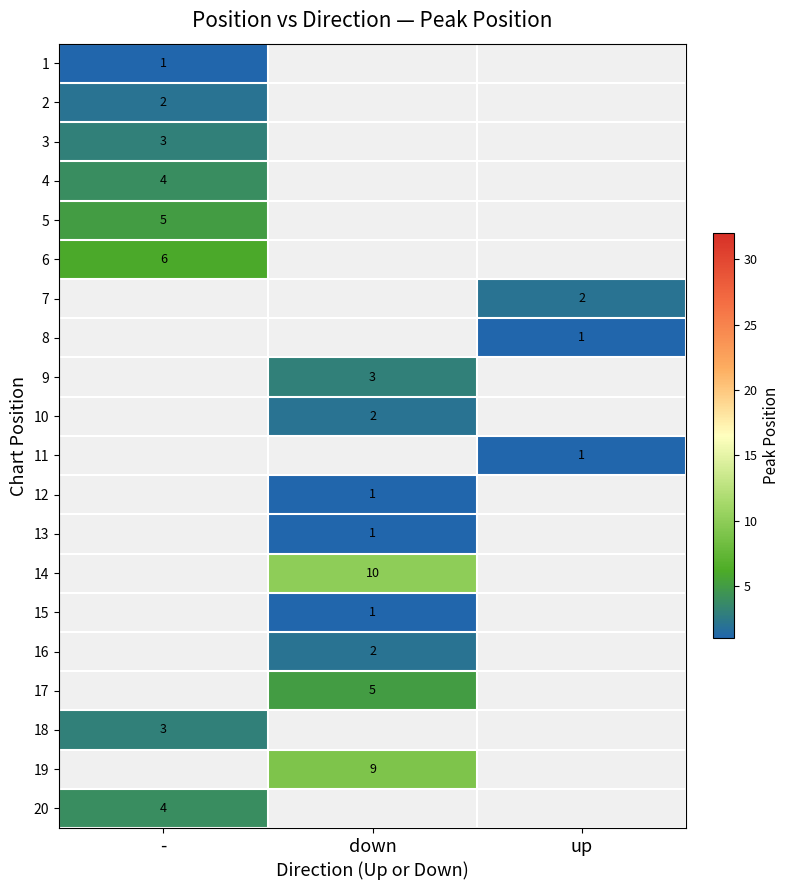

How many distinct data groups are displayed?

20